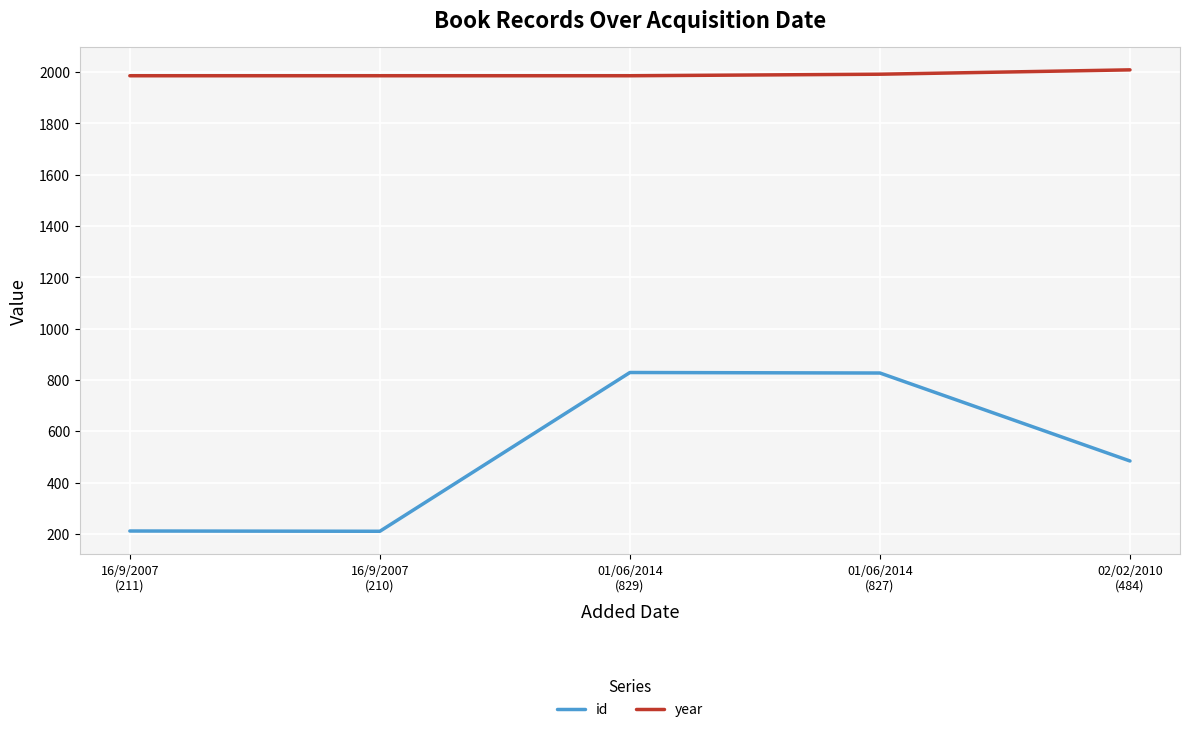

Which series has the largest range (max minus min)?

id